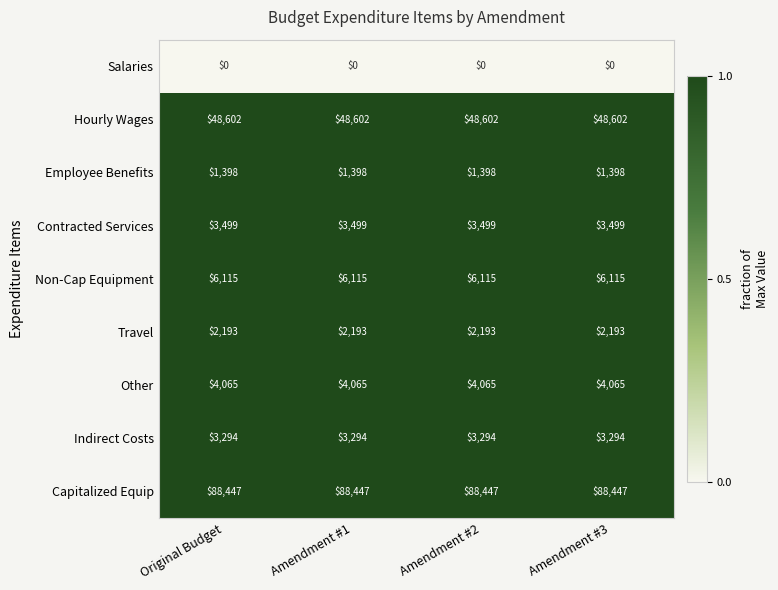

What is the lowest value of the Indirect Costs series?

3294